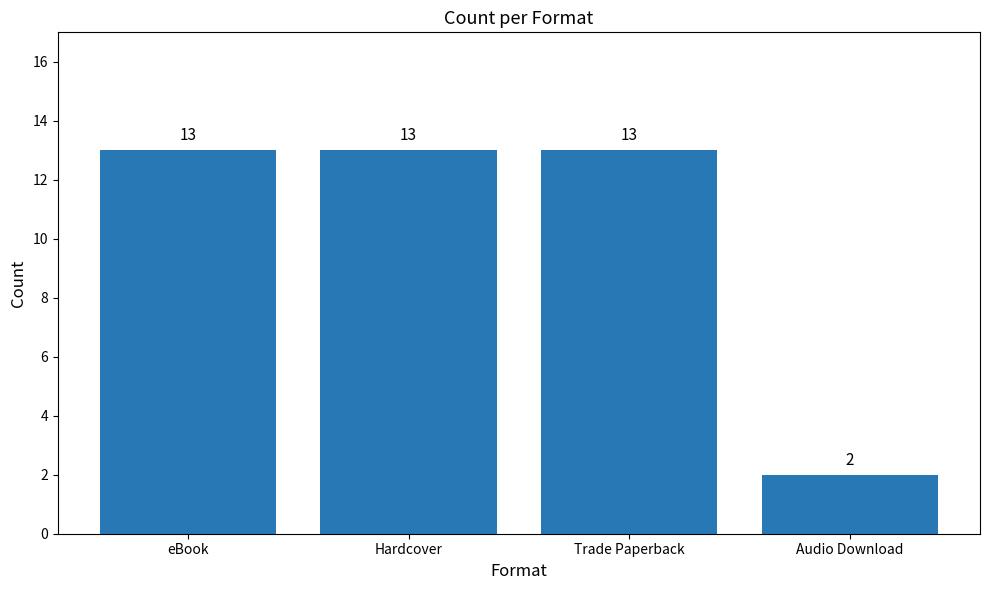

What is the label of the 2nd bar from the left?

Hardcover